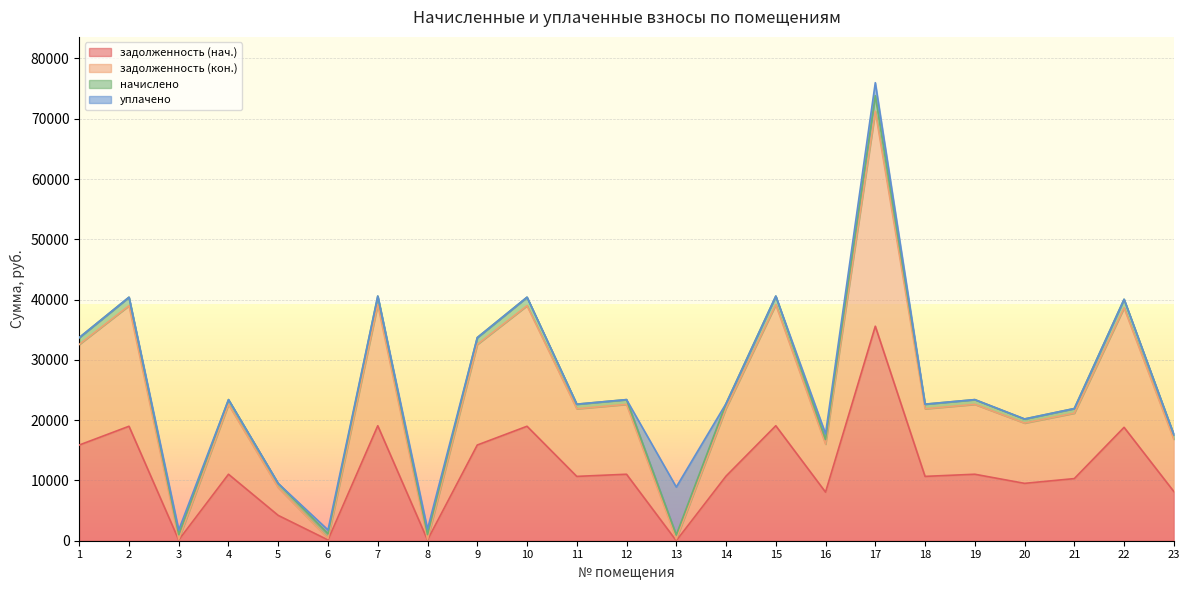

In задолженность (кон.), how many points are higher than both neighbors (excluding endpoints)?

9